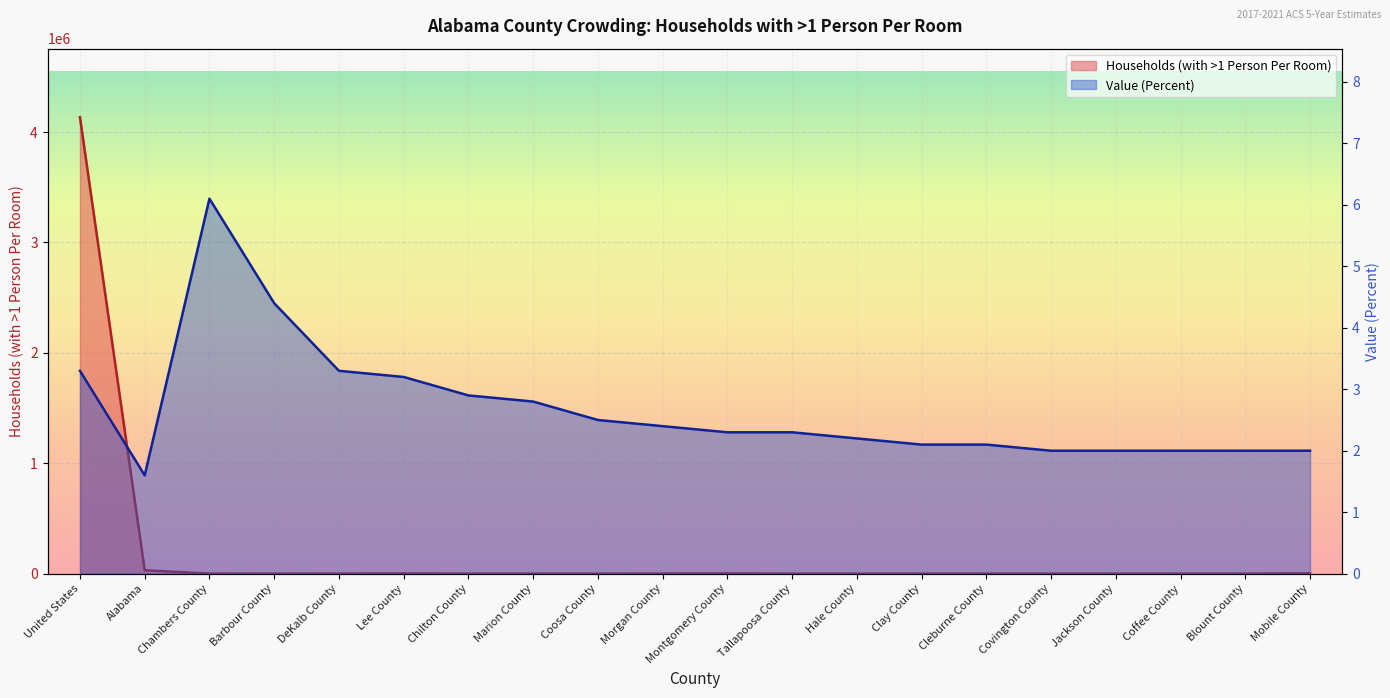

Rank the categories by Households (with >1 Person Per Room) value from highest to lowest.

United States, Alabama, Mobile County, Montgomery County, Lee County, Morgan County, DeKalb County, Chambers County, Chilton County, Blount County, Coffee County, Jackson County, Barbour County, Tallapoosa County, Marion County, Covington County, Cleburne County, Hale County, Clay County, Coosa County